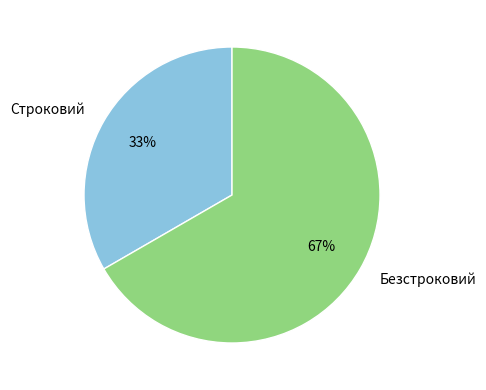

Is it true that Строковий is 24% of the pie?

False